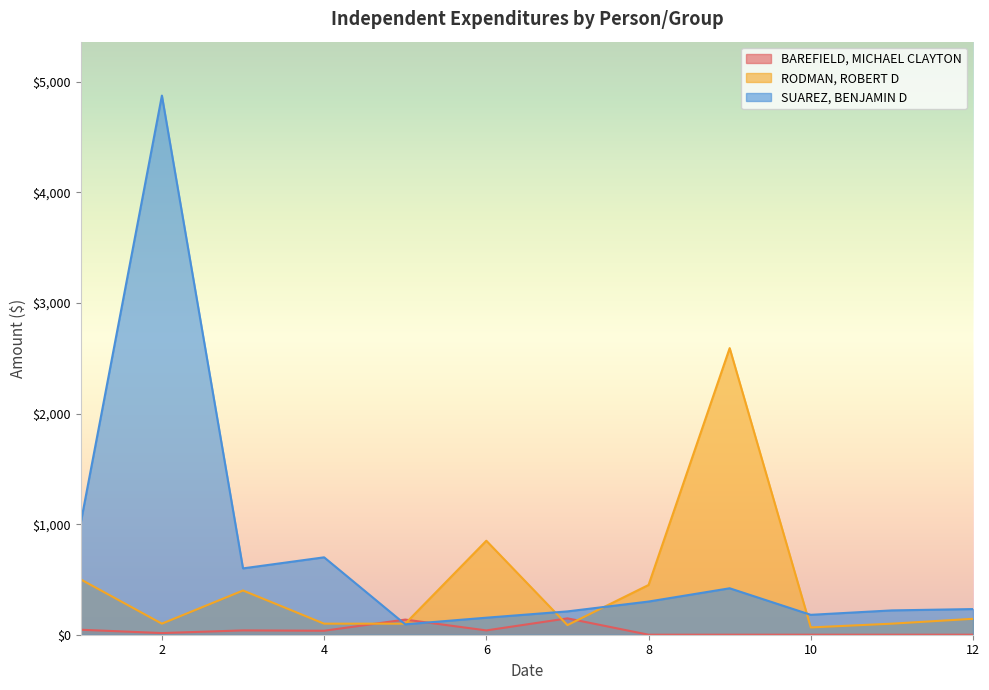

True or false: SUAREZ, BENJAMIN D and RODMAN, ROBERT D intersect in this chart.

True